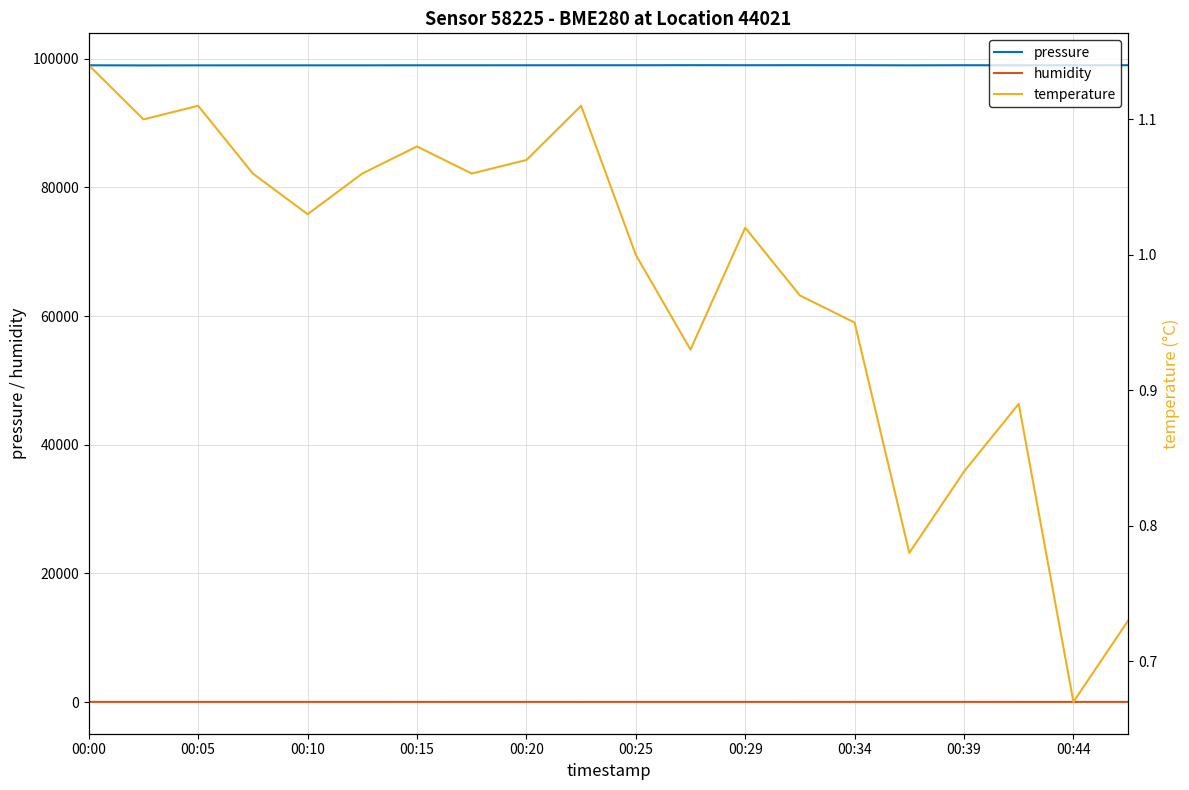

What is the smallest value displayed?

0.7